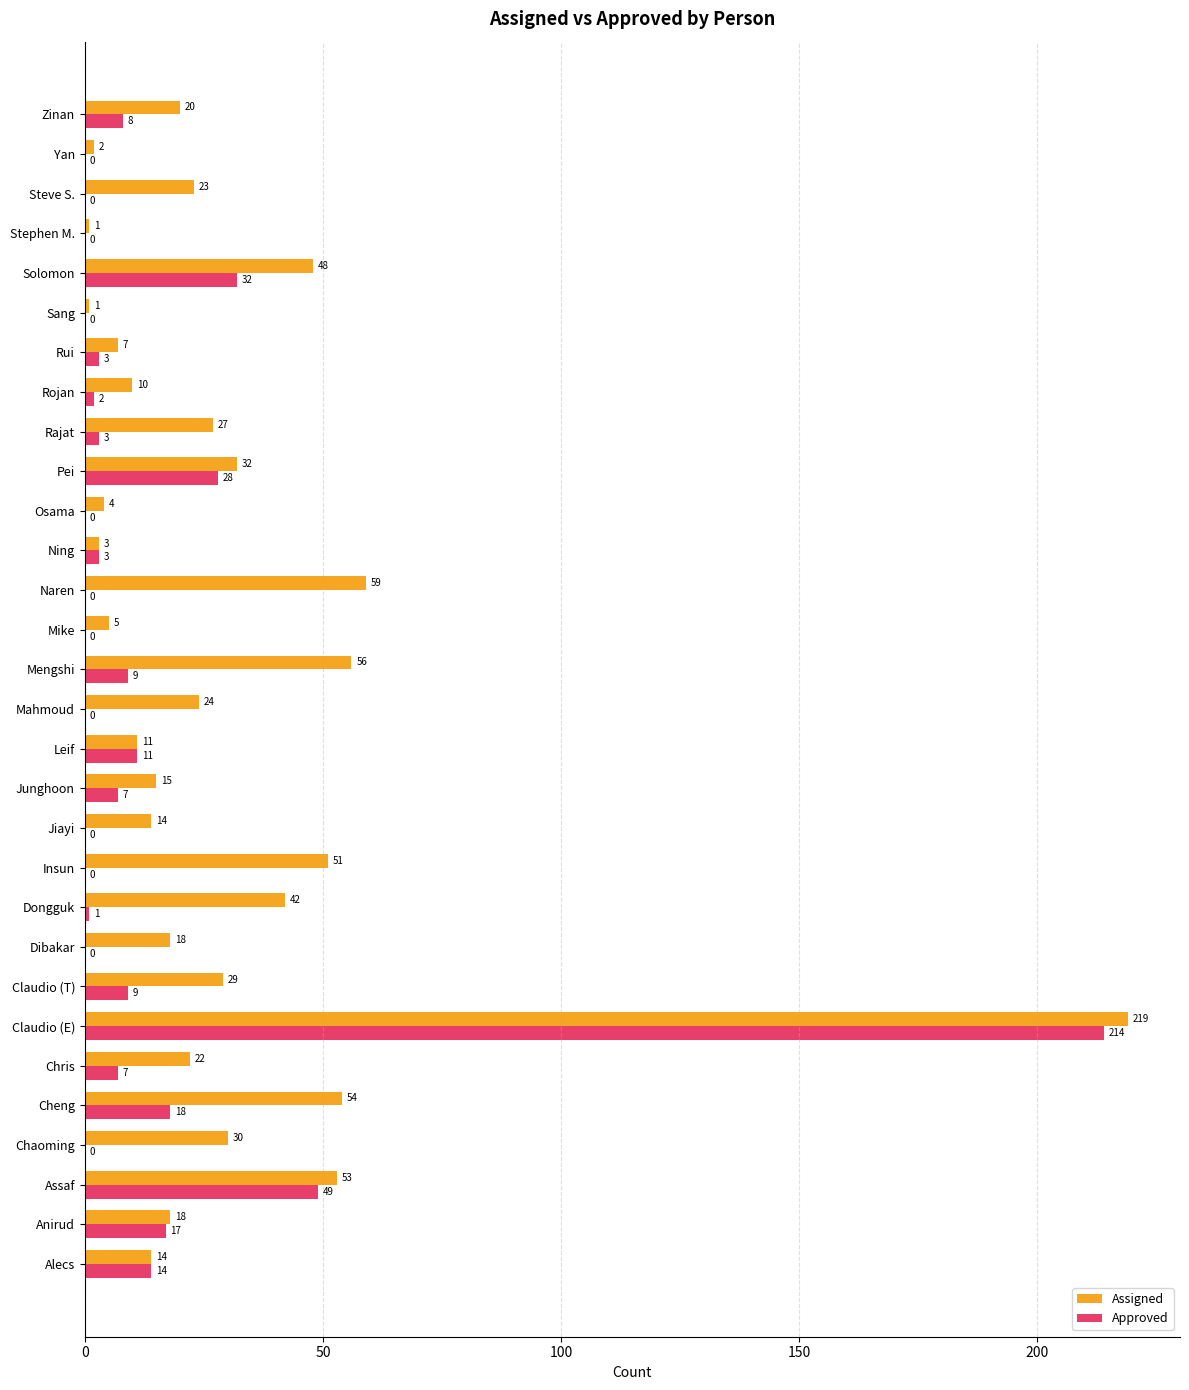

What are all the series names shown in the legend?

Assigned, Approved